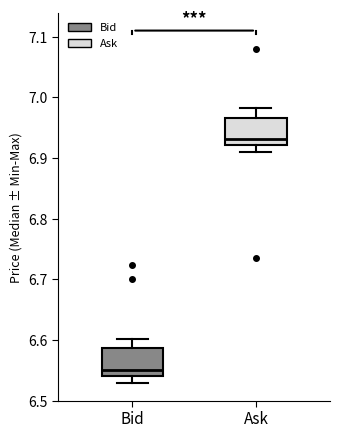

Reading left to right, transcribe this box plot: for each box, give where its median line is, the range the box spans, and where its two whiskers end, as read against the y-axis. The values are not printed on the chart, so give them approximately, as read against the axis.

Bid: median 6.55, box 6.54 to 6.59, whiskers 6.53 to 6.60
Ask: median 6.93, box 6.92 to 6.97, whiskers 6.91 to 6.98